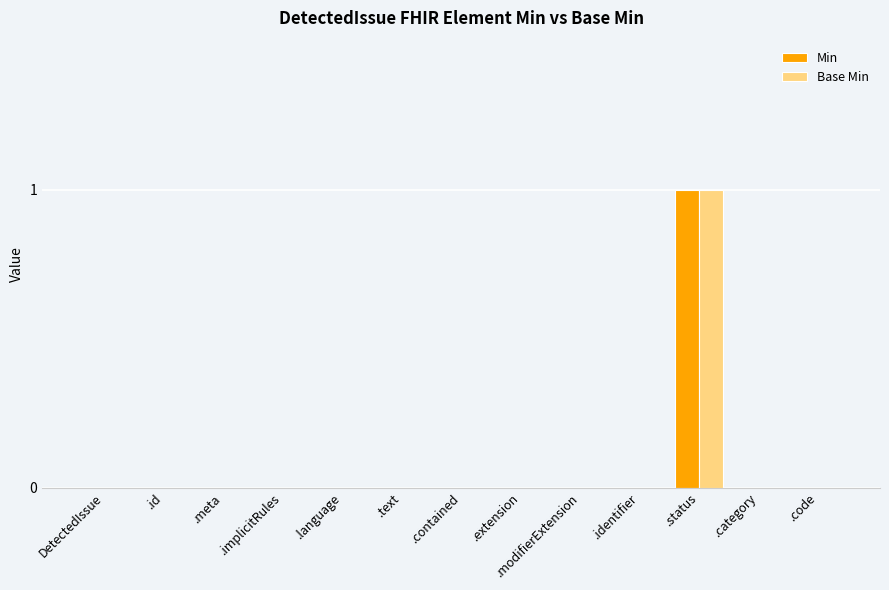

What is the greatest value displayed?

1